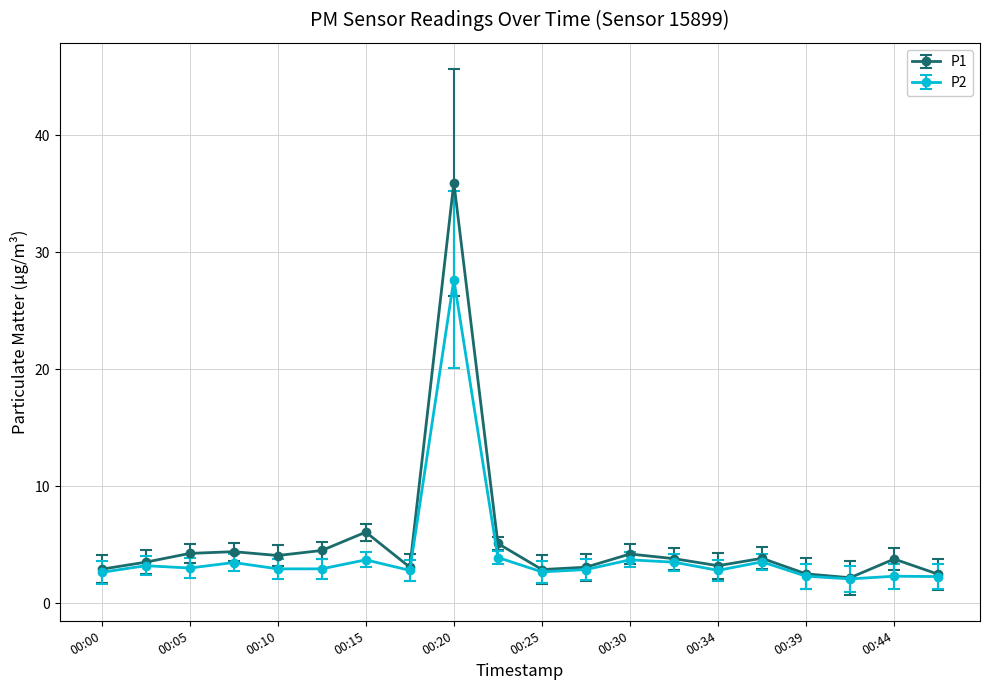

List the series in order of their peak value, highest first.

P1, P2